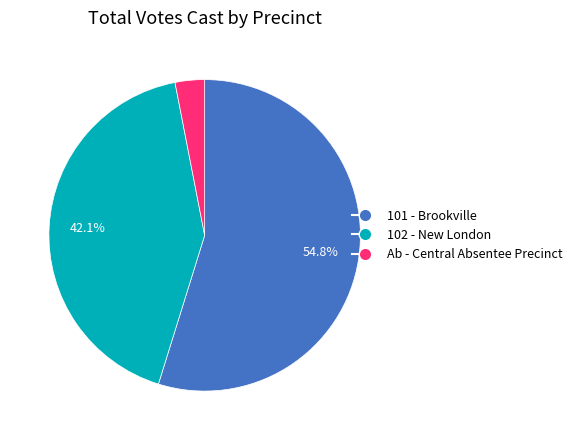

What percentage is the Ab - Central Absentee Precinct slice, to the nearest percent?

3%